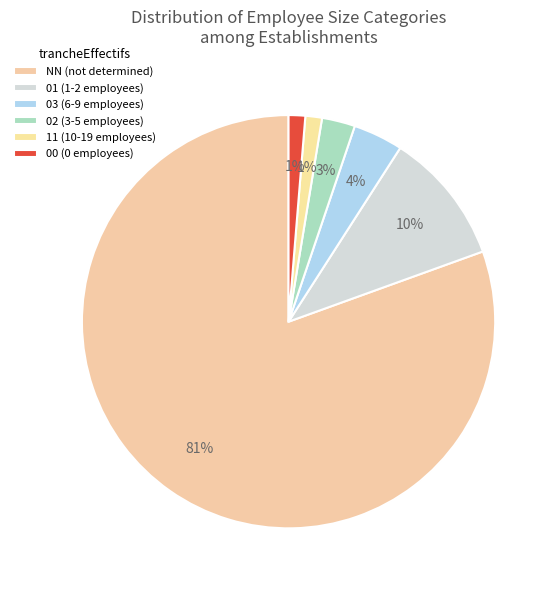

To the nearest percent, what is the average slice percentage?

17%